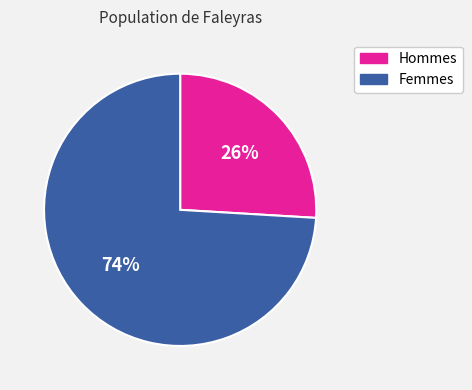

How many segments does this pie chart have?

2